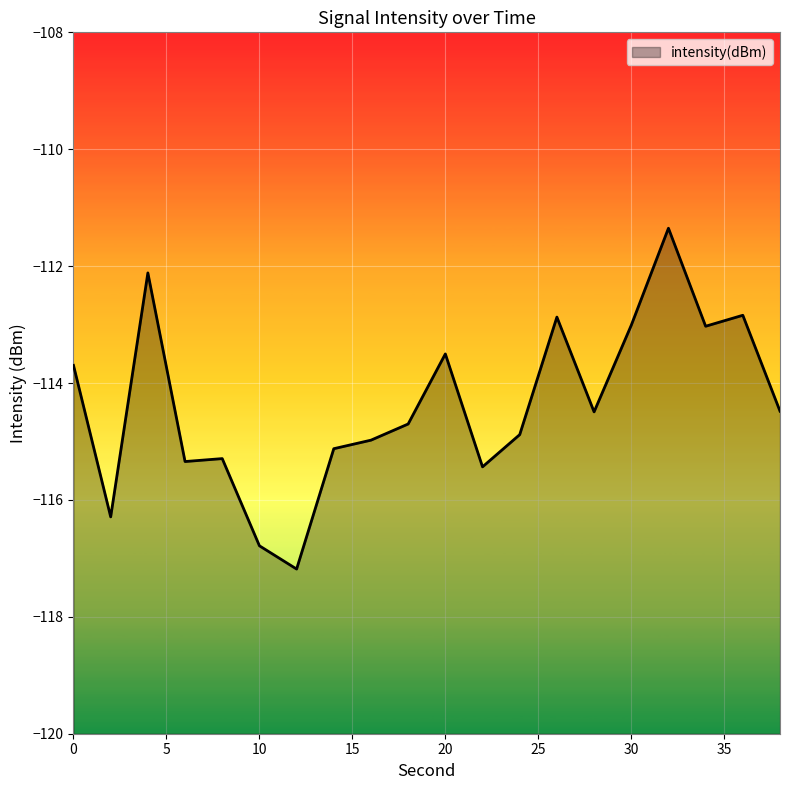

What is the difference between the maximum and minimum values?

5.8